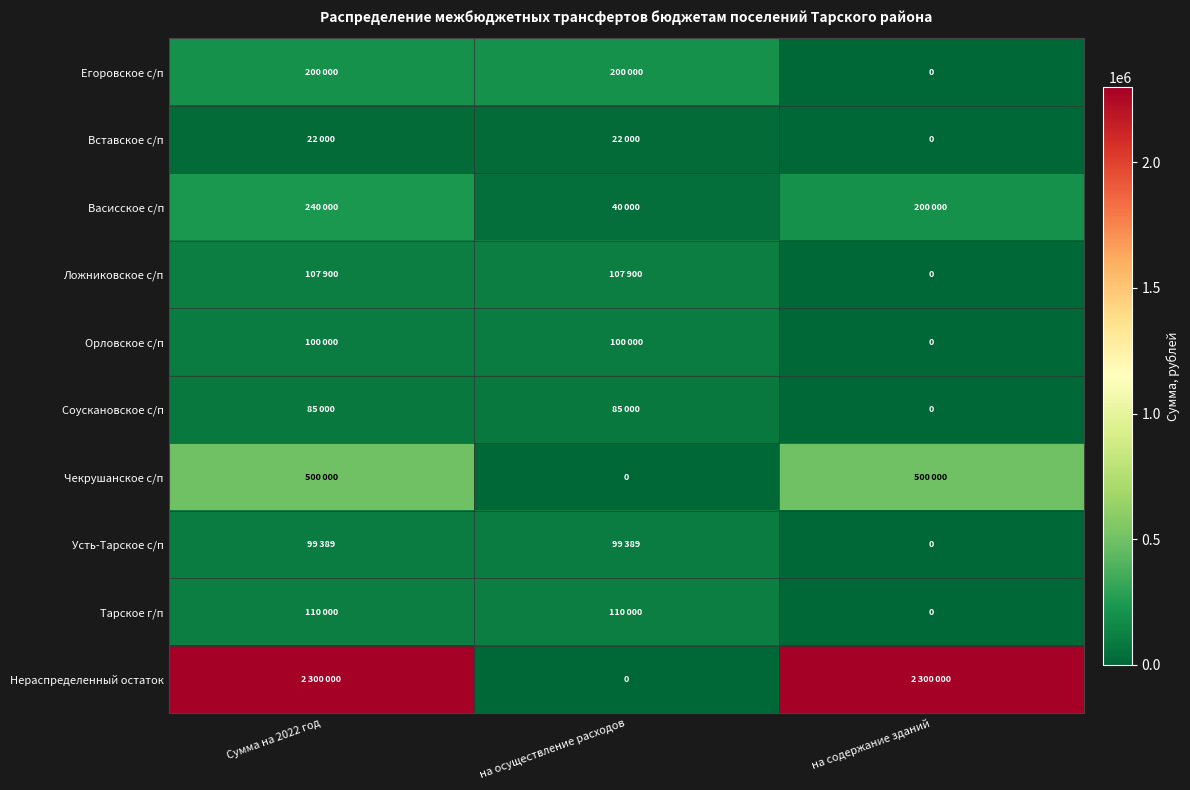

What is the difference between the Васисское с/п values at Сумма на 2022 год and на содержание зданий?

40000